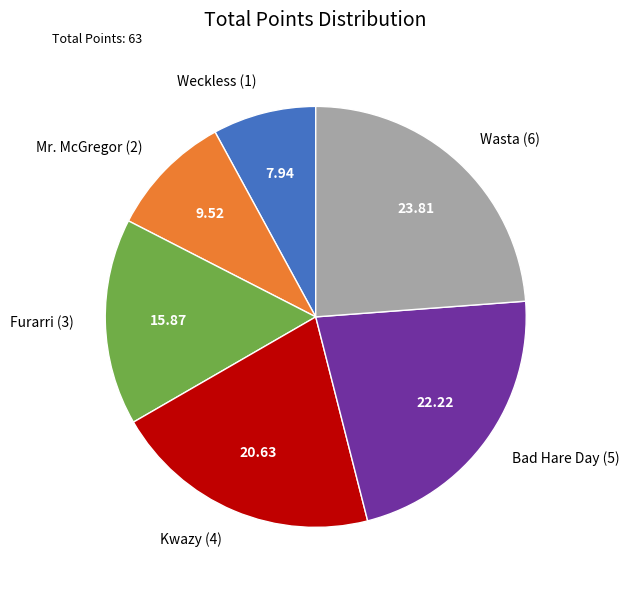

Approximately how many times larger is the value at Furarri (3) compared to Wasta (6)?

0.7